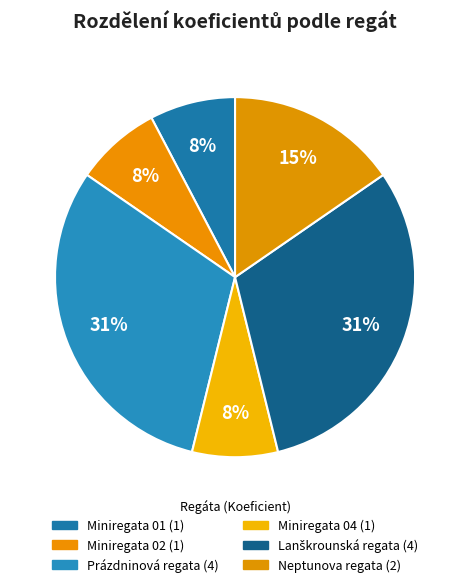

Does any single category account for the majority?

No